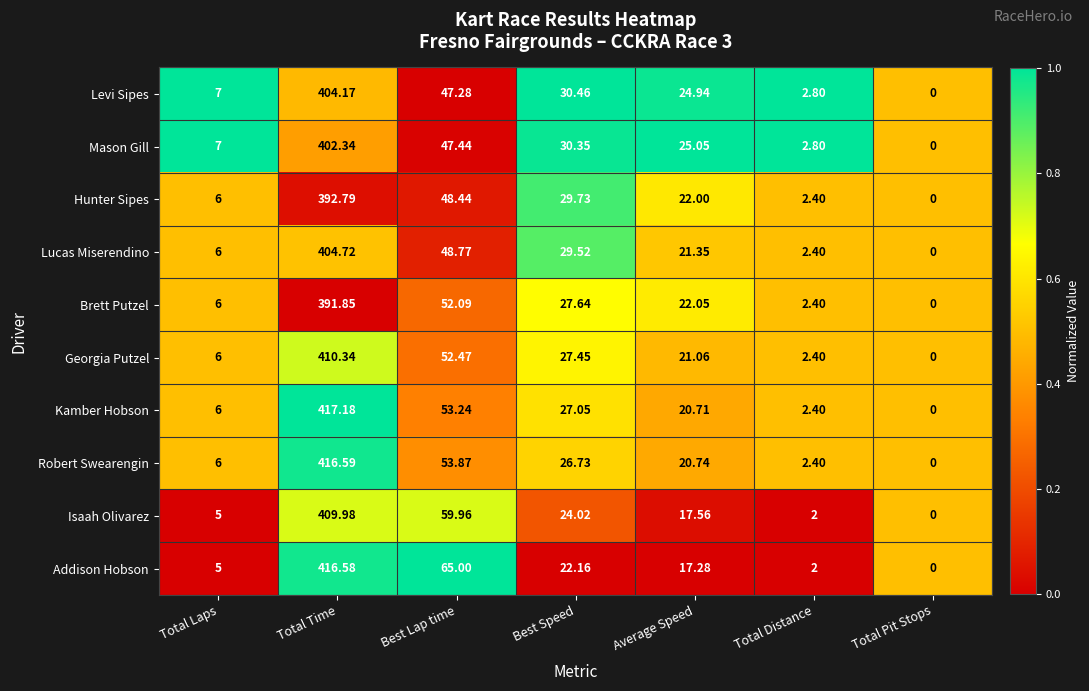

Which series has the widest spread of values?

Kamber Hobson